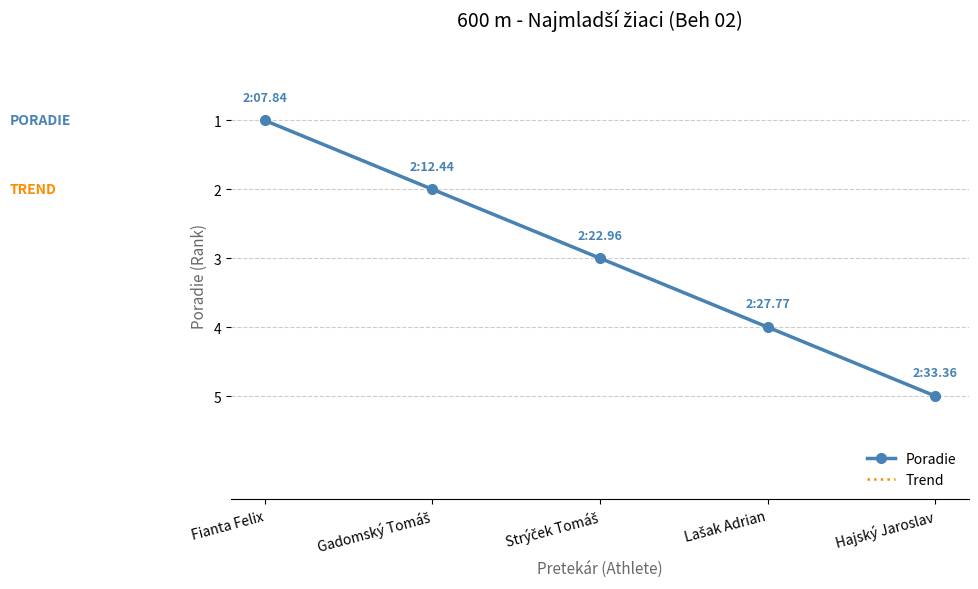

True or false: Poradie and Trend intersect in this chart.

False